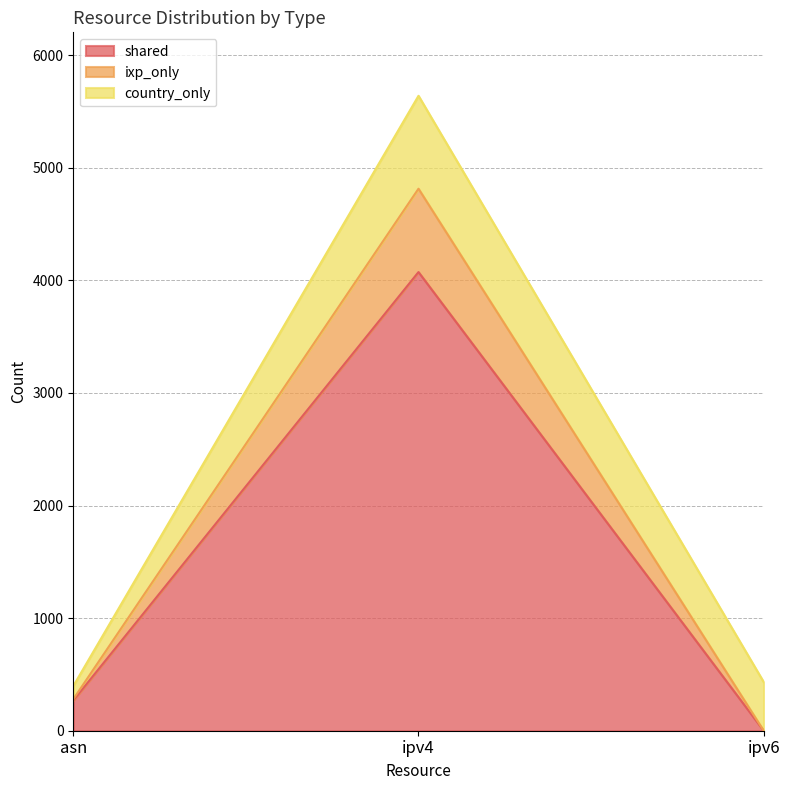

What is the maximum value for shared?

4073